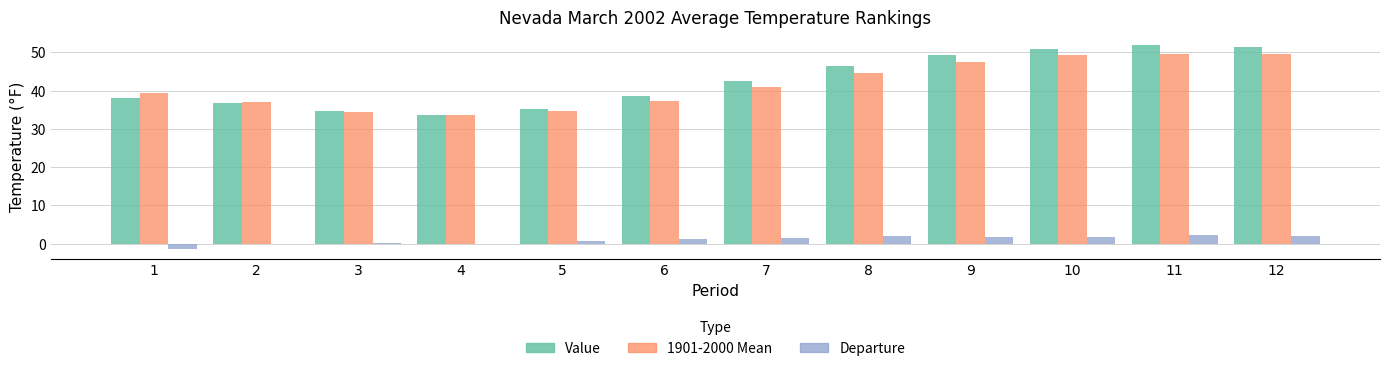

How many categories are shown in the chart?

12